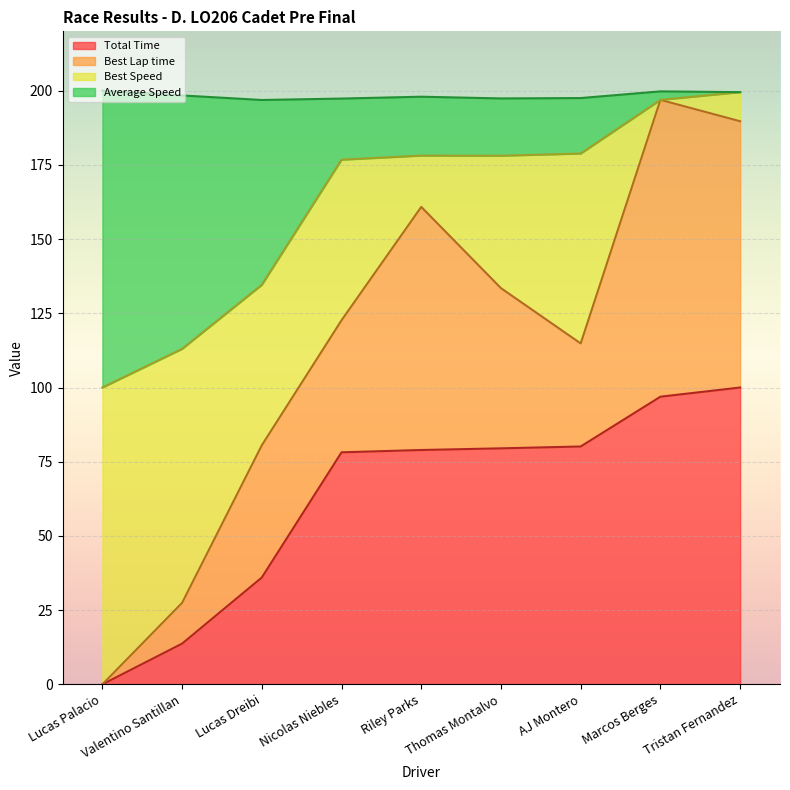

The Average Speed series shows 234.1 at Thomas Montalvo. True or false?

False